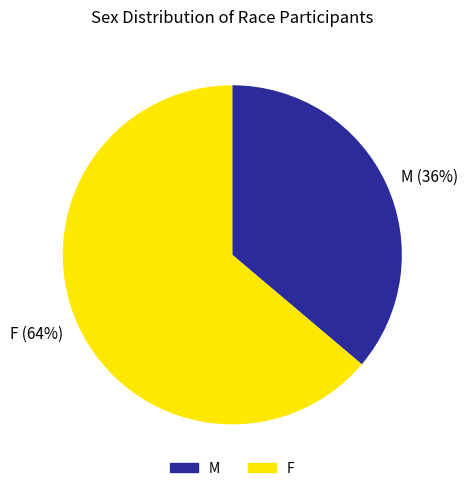

Count the number of slices in the pie.

2